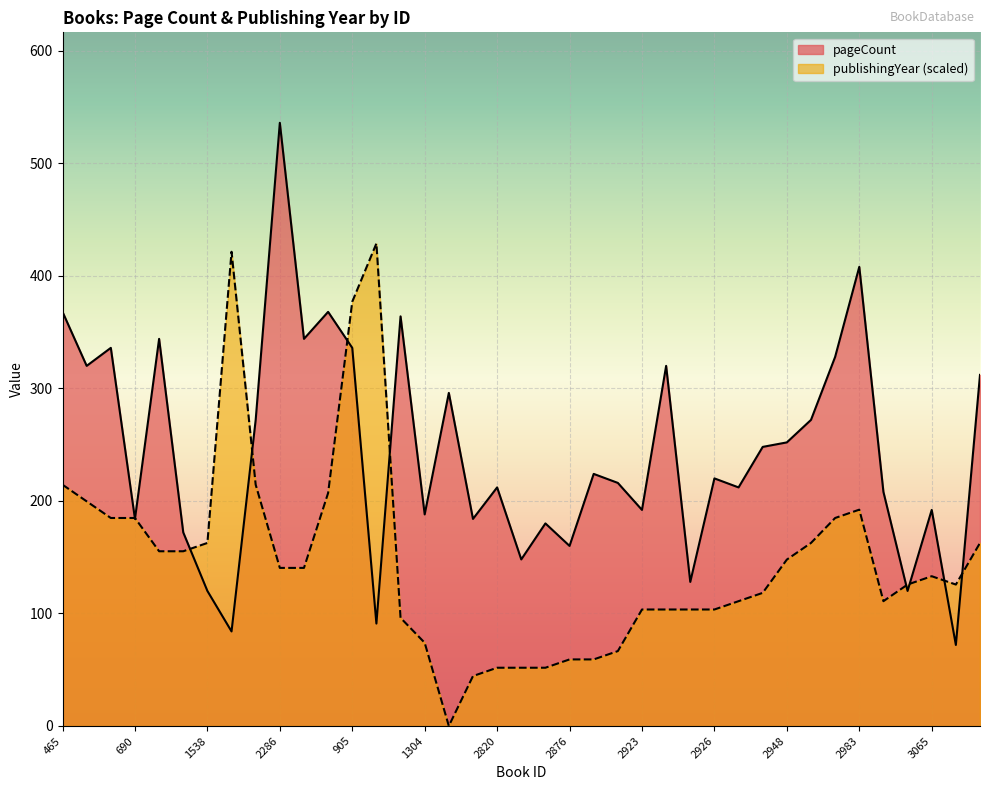

Reading left to right, extract all data points from this chart.

pageCount: 368.0	320.0	336.0	184.0	344.0	172.0	120.0	84.0	272.0	536.0	344.0	368.0	336.0	91.0	364.0	188.0	296.0	184.0	212.0	148.0	180.0	160.0	224.0	216.0	192.0	320.0	128.0	220.0	212.0	248.0	252.0	272.0	328.0	408.0	208.0	120.0	192.0	72.0	312.0
publishingYear: 214.4	199.6	184.8	184.8	155.3	155.3	162.6	421.4	214.4	140.5	140.5	207.0	377.0	428.8	96.1	73.9	0.0	44.4	51.8	51.8	51.8	59.1	59.1	66.5	103.5	103.5	103.5	103.5	110.9	118.3	147.9	162.6	184.8	192.2	110.9	125.7	133.1	125.7	162.6